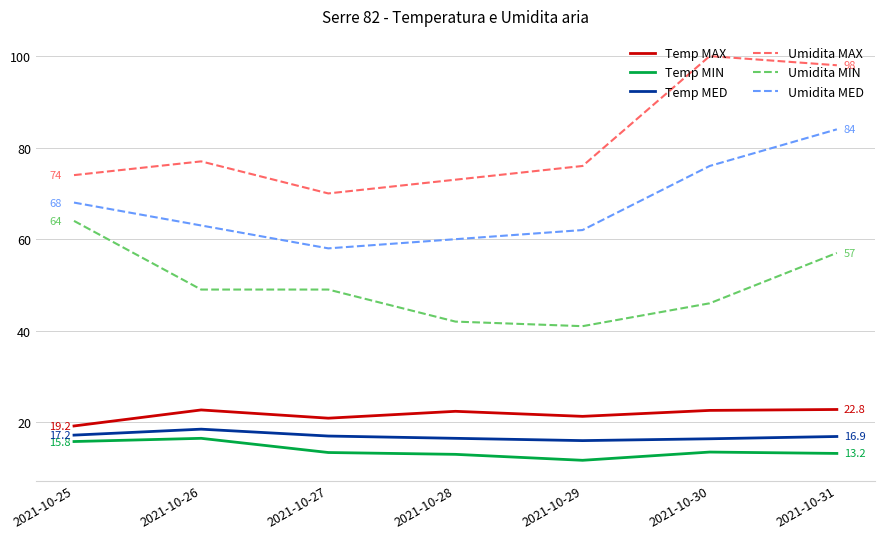

True or false: Temp MAX and Umidita MIN cross at least once.

False